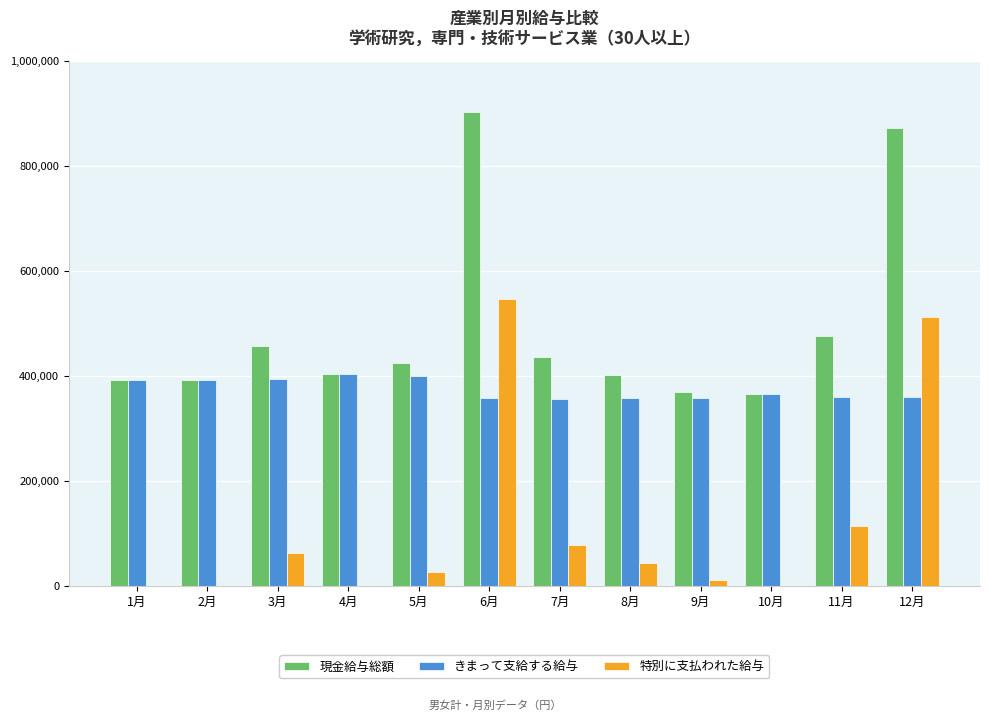

What is the sum of all 特別に支払われた給与 values?

1399473